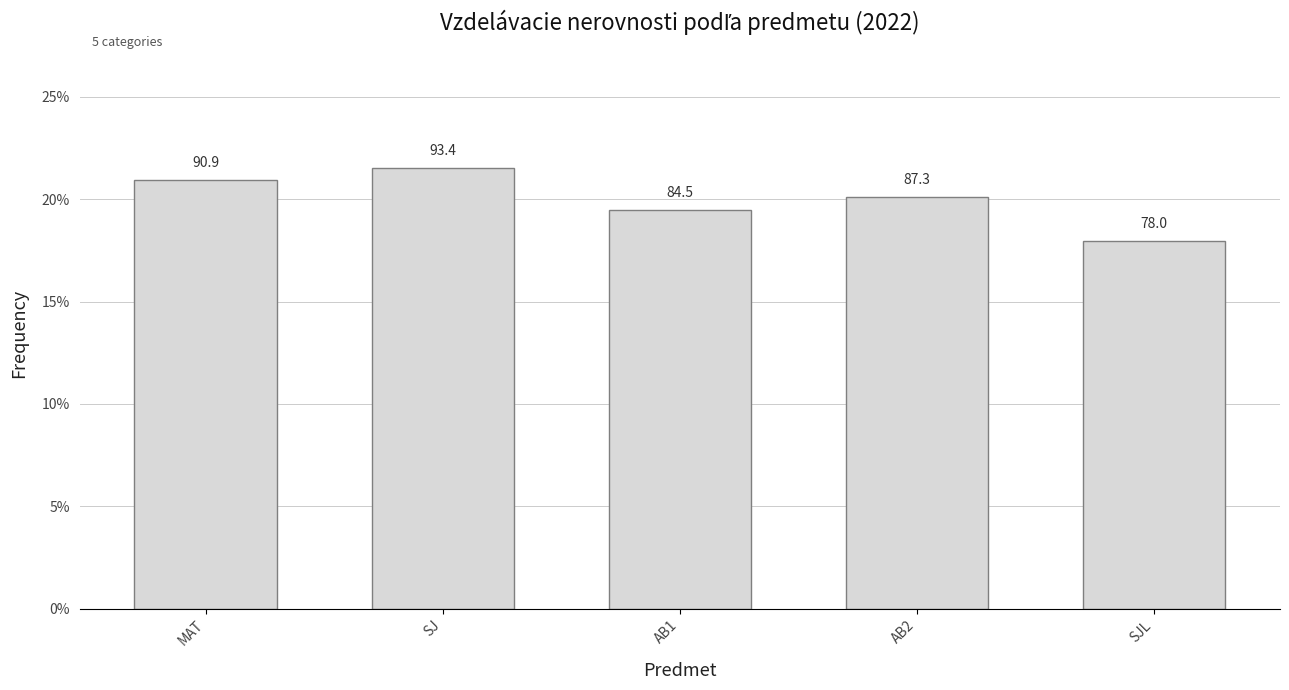

Does the chart contain any negative values?

No